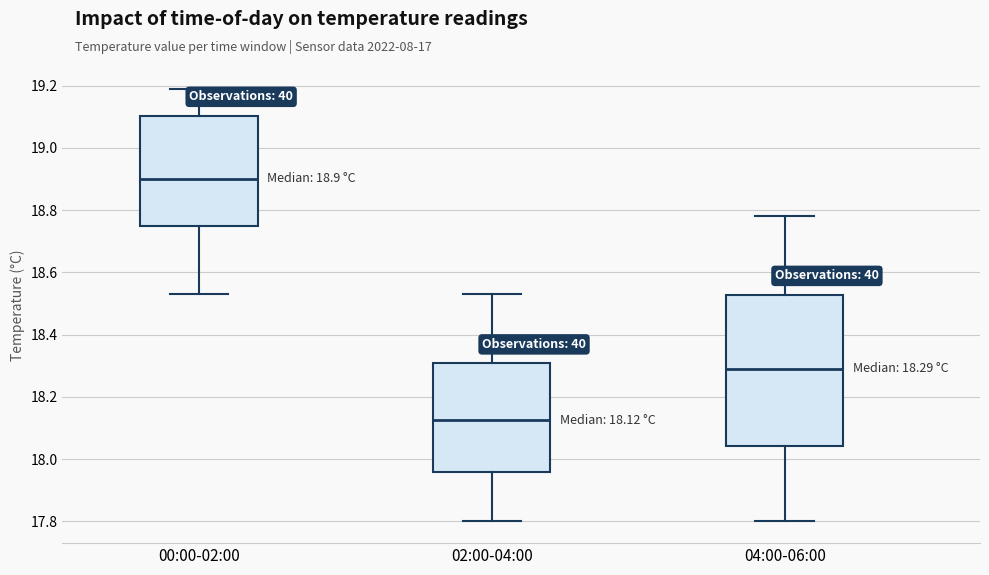

Which box has the highest median line?

00:00-02:00